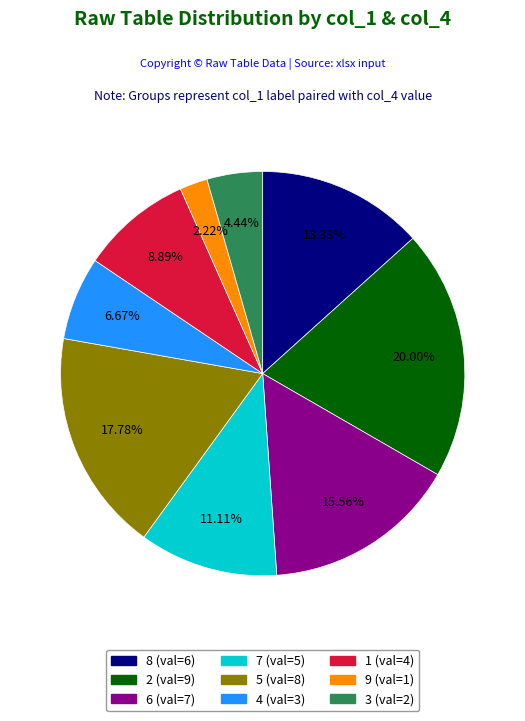

Rank the categories by value from highest to lowest.

2, 5, 6, 8, 7, 1, 4, 3, 9